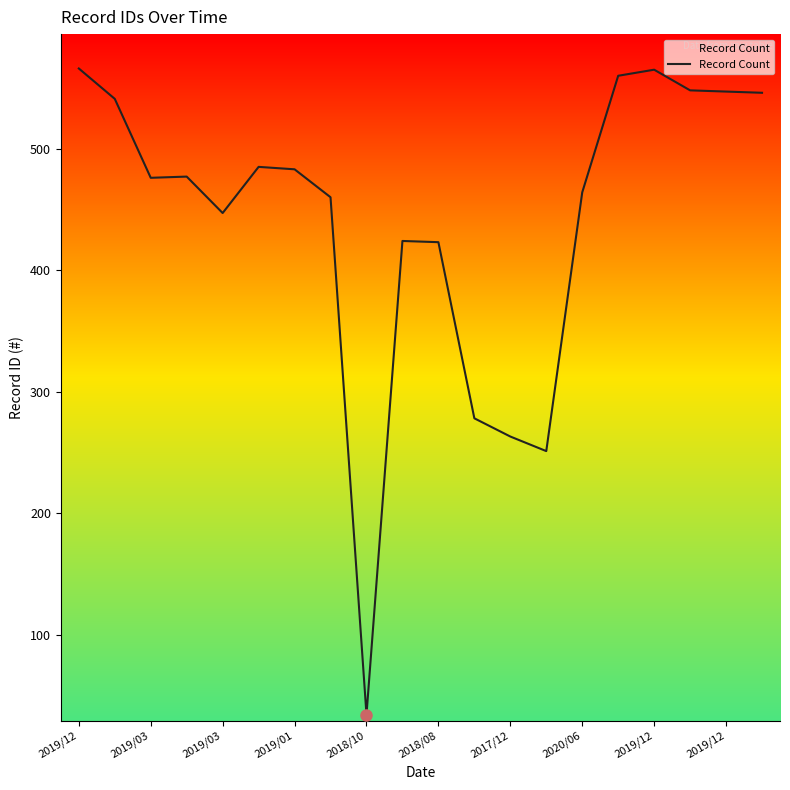

Is this an area chart (filled region under the line)?

No